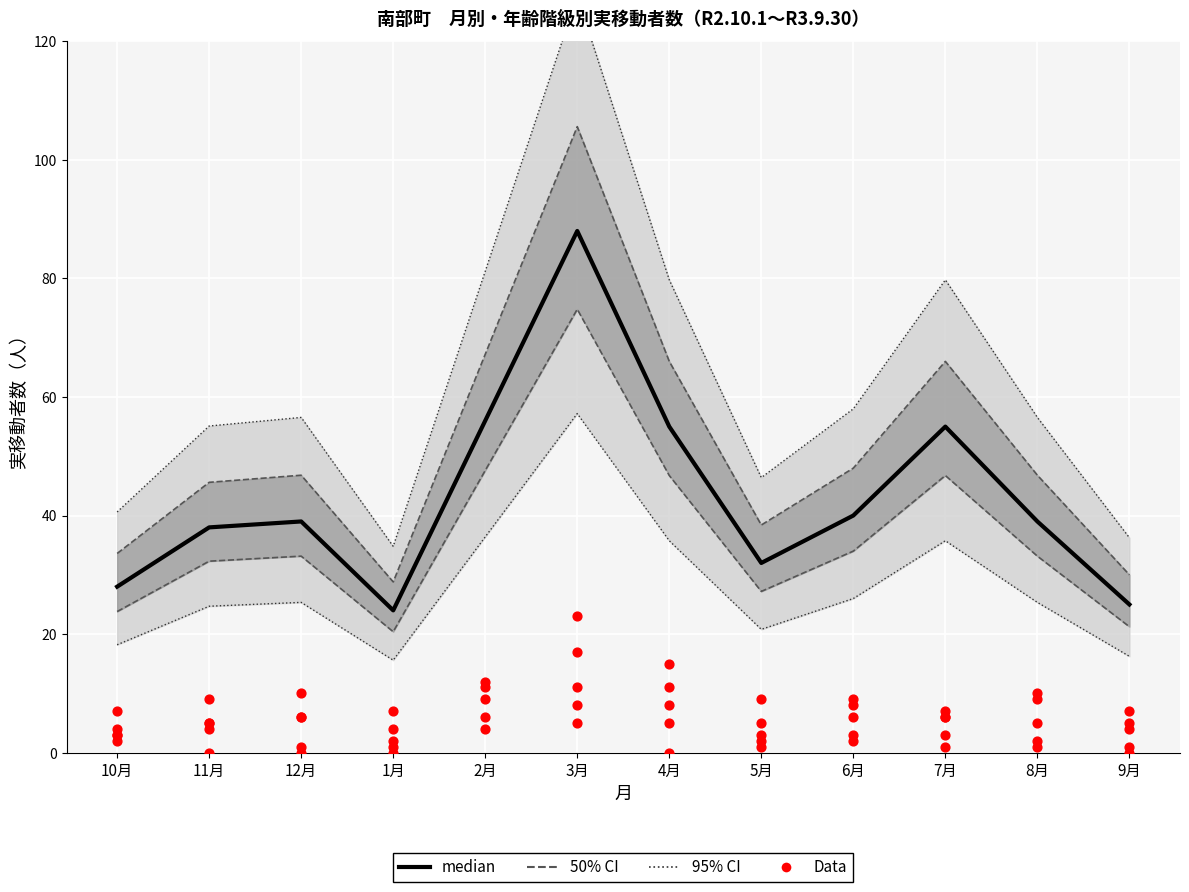

Approximately how many times larger is the value at 1月 compared to 2月?

0.4